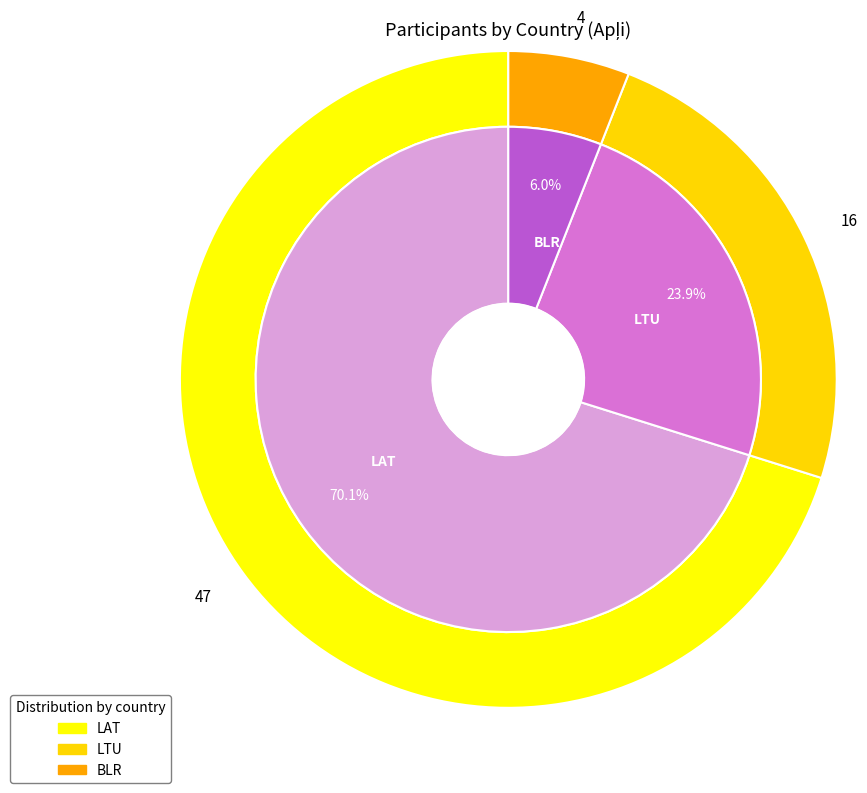

What is the ratio of the value at LTU to the value at LAT?

0.3